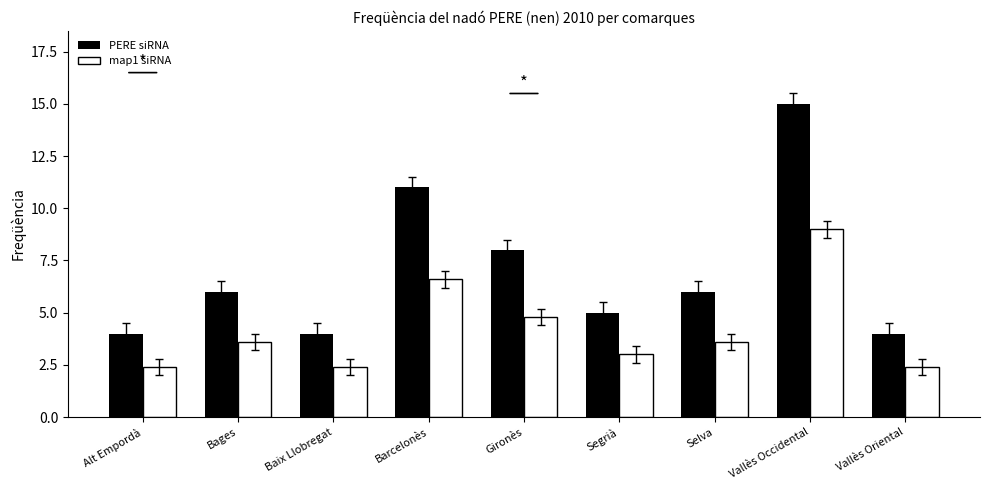

How many groups of bars are there?

9